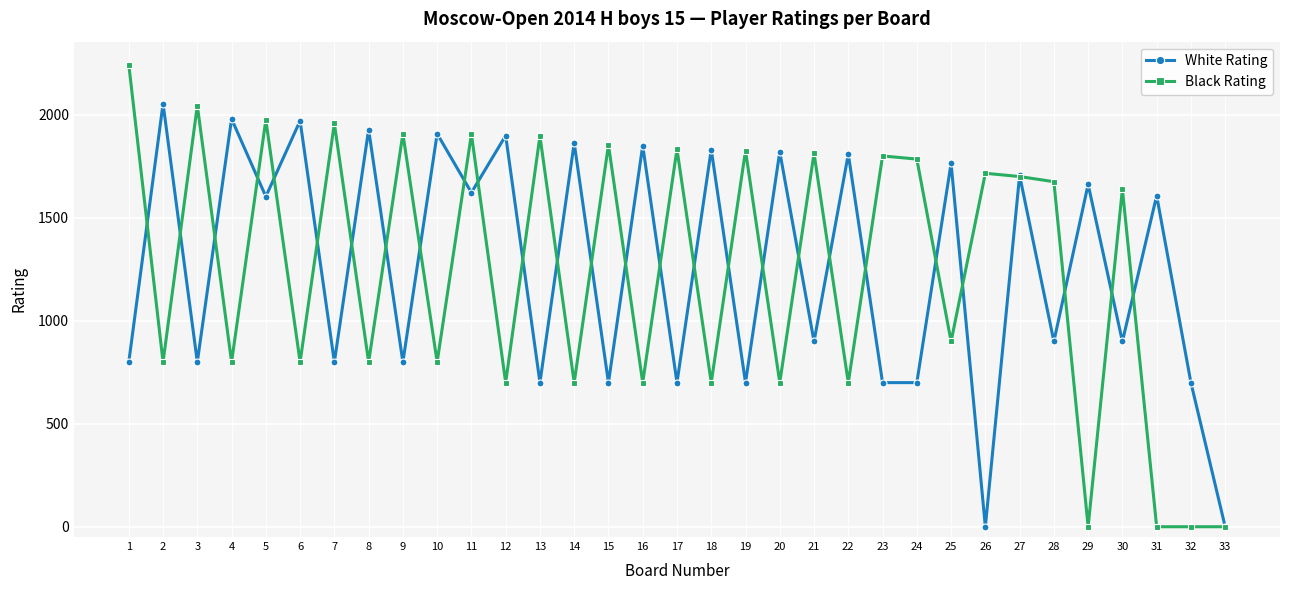

Where is the first local maximum for White Rating?

2